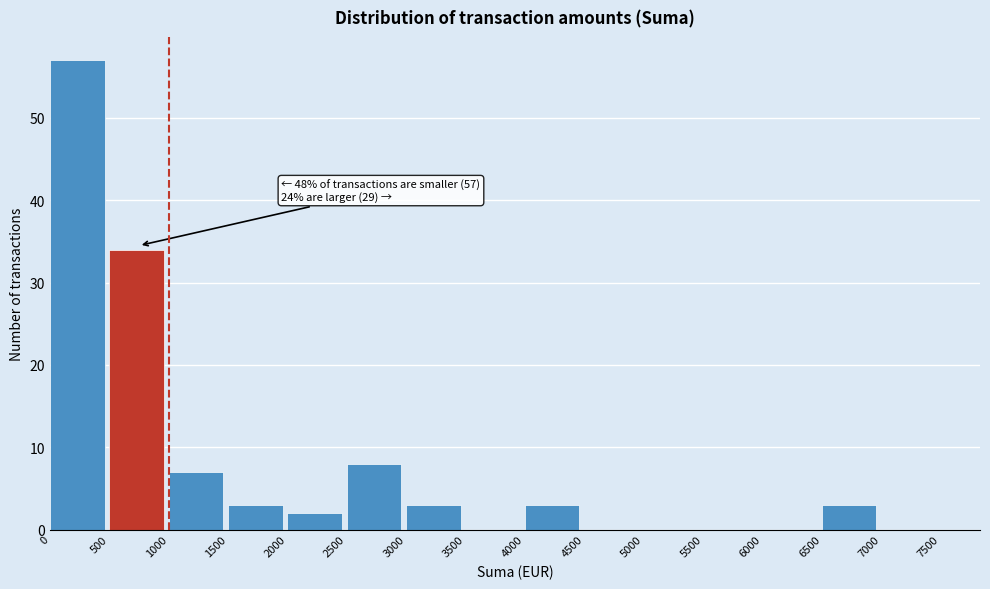

Which range on the x-axis has the tallest bar?

0 to 500